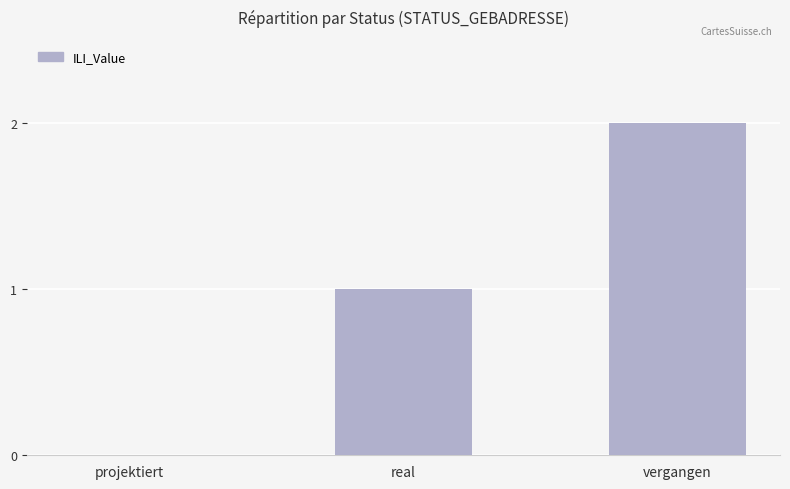

Are the bars horizontal?

No